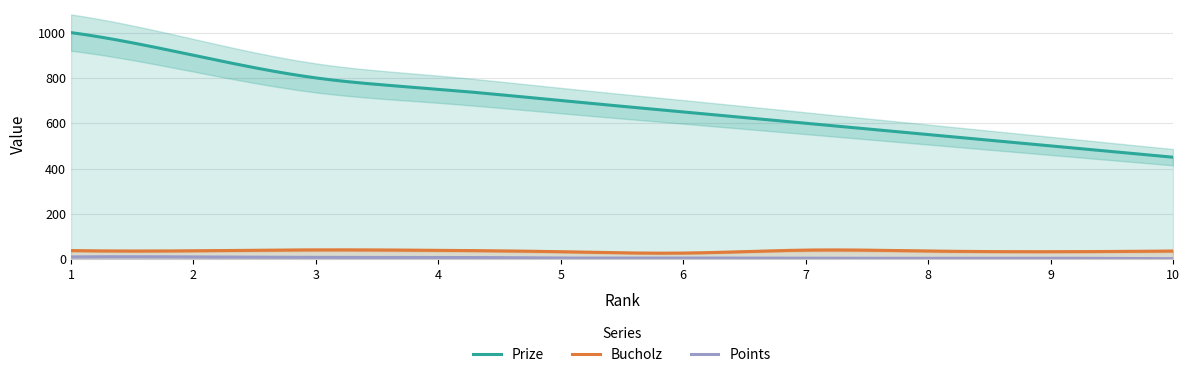

What is the total value across all series at 4?

797